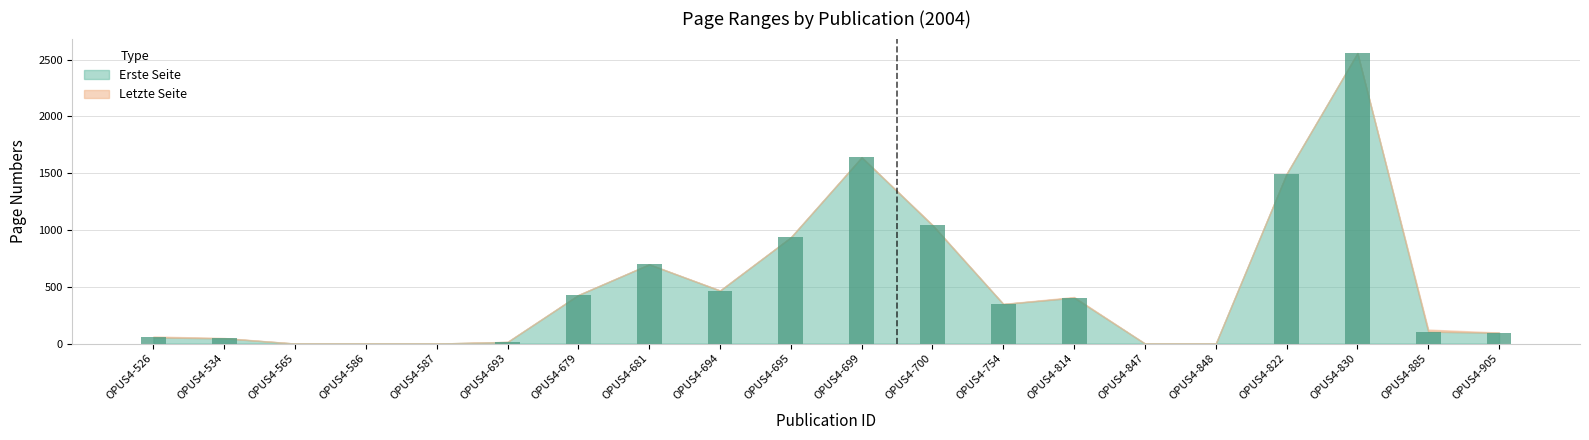

Are the bars grouped side by side (vs. stacked)?

No